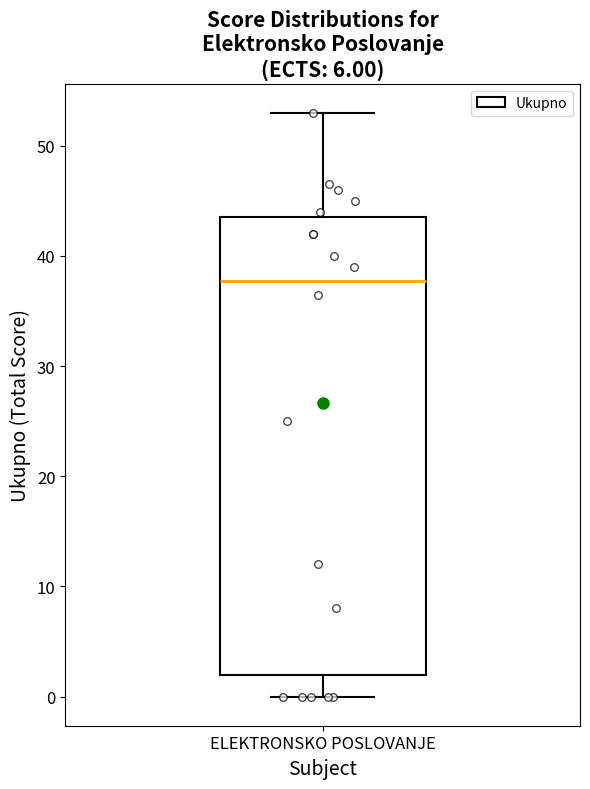

Where does the median line of the box for ELEKTRONSKO POSLOVANJE sit on the y-axis? The values are not printed on the chart, so give them approximately, as read against the axis.

38